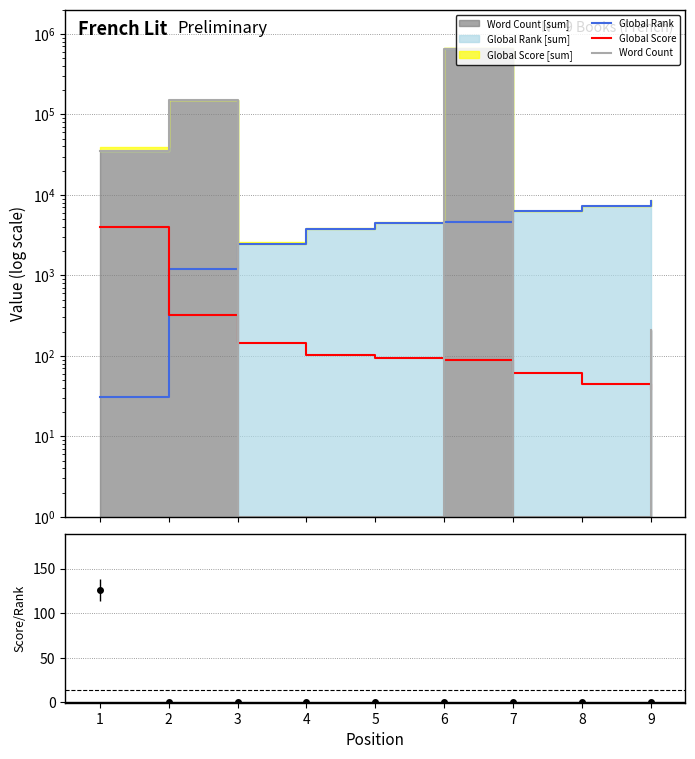

Is this an area chart (filled region under the line)?

No